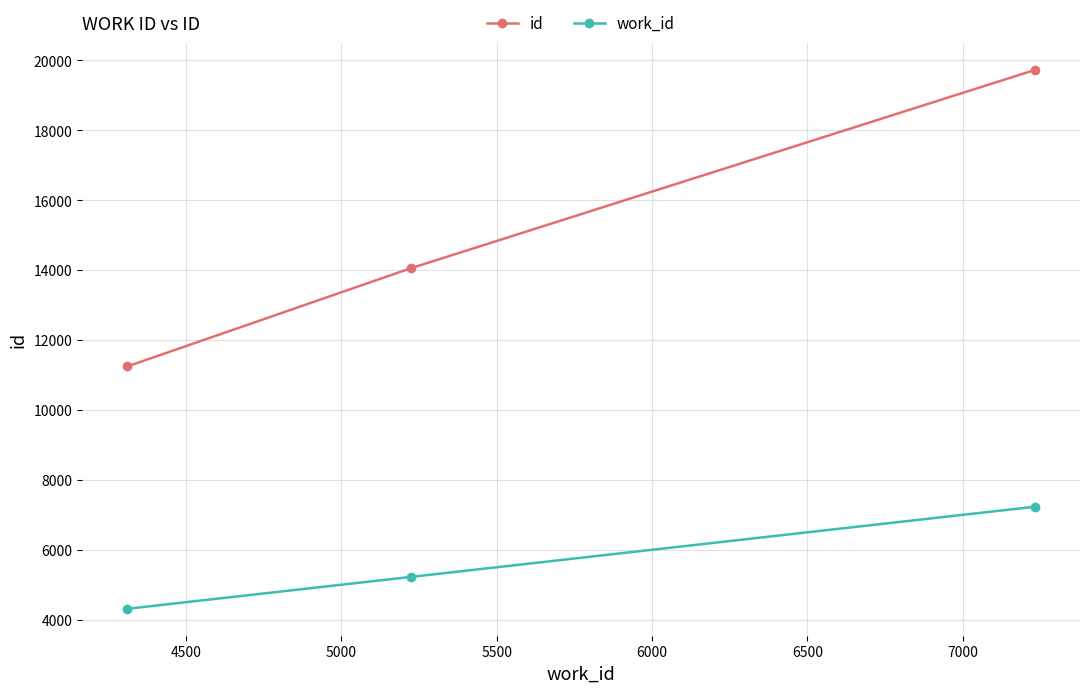

Is this an area chart (filled region under the line)?

No